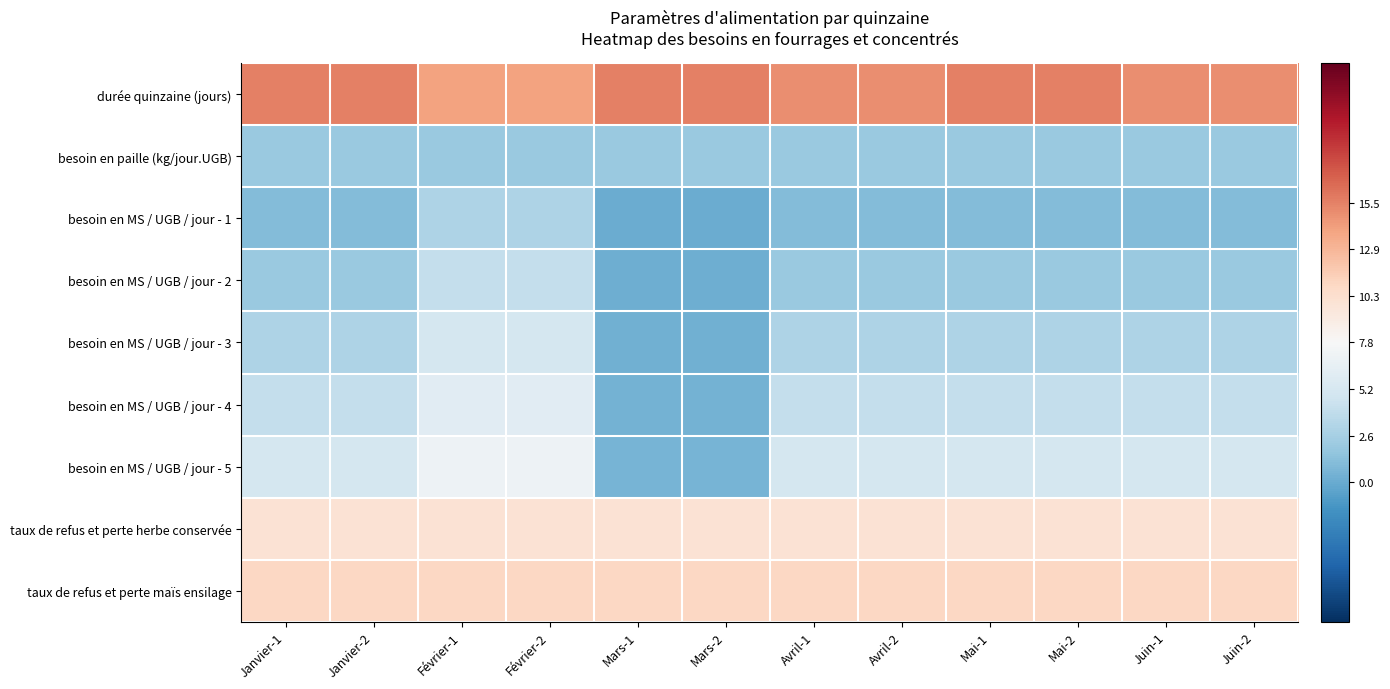

Reading right to left, what are all the values shown in this chart?

durée quinzaine (jours): Juin-2=0.5	Juin-1=0.5	Mai-2=0.5	Mai-1=0.5	Avril-2=0.5	Avril-1=0.5	Mars-2=0.5	Mars-1=0.5	Février-2=0.4	Février-1=0.4	Janvier-2=0.5	Janvier-1=0.5
besoin en paille (kg/jour.UGB): Juin-2=-0.4	Juin-1=-0.4	Mai-2=-0.4	Mai-1=-0.4	Avril-2=-0.4	Avril-1=-0.4	Mars-2=-0.4	Mars-1=-0.4	Février-2=-0.4	Février-1=-0.4	Janvier-2=-0.4	Janvier-1=-0.4
besoin en MS / UGB / jour - 1: Juin-2=-0.4	Juin-1=-0.4	Mai-2=-0.4	Mai-1=-0.4	Avril-2=-0.4	Avril-1=-0.4	Mars-2=-0.5	Mars-1=-0.5	Février-2=-0.3	Février-1=-0.3	Janvier-2=-0.4	Janvier-1=-0.4
besoin en MS / UGB / jour - 2: Juin-2=-0.4	Juin-1=-0.4	Mai-2=-0.4	Mai-1=-0.4	Avril-2=-0.4	Avril-1=-0.4	Mars-2=-0.5	Mars-1=-0.5	Février-2=-0.2	Février-1=-0.2	Janvier-2=-0.4	Janvier-1=-0.4
besoin en MS / UGB / jour - 3: Juin-2=-0.3	Juin-1=-0.3	Mai-2=-0.3	Mai-1=-0.3	Avril-2=-0.3	Avril-1=-0.3	Mars-2=-0.5	Mars-1=-0.5	Février-2=-0.2	Février-1=-0.2	Janvier-2=-0.3	Janvier-1=-0.3
besoin en MS / UGB / jour - 4: Juin-2=-0.2	Juin-1=-0.2	Mai-2=-0.2	Mai-1=-0.2	Avril-2=-0.2	Avril-1=-0.2	Mars-2=-0.5	Mars-1=-0.5	Février-2=-0.1	Février-1=-0.1	Janvier-2=-0.2	Janvier-1=-0.2
besoin en MS / UGB / jour - 5: Juin-2=-0.2	Juin-1=-0.2	Mai-2=-0.2	Mai-1=-0.2	Avril-2=-0.2	Avril-1=-0.2	Mars-2=-0.5	Mars-1=-0.5	Février-2=-0.0	Février-1=-0.0	Janvier-2=-0.2	Janvier-1=-0.2
taux de refus et perte herbe conservée: Juin-2=0.1	Juin-1=0.1	Mai-2=0.1	Mai-1=0.1	Avril-2=0.1	Avril-1=0.1	Mars-2=0.1	Mars-1=0.1	Février-2=0.1	Février-1=0.1	Janvier-2=0.1	Janvier-1=0.1
taux de refus et perte maïs ensilage: Juin-2=0.2	Juin-1=0.2	Mai-2=0.2	Mai-1=0.2	Avril-2=0.2	Avril-1=0.2	Mars-2=0.2	Mars-1=0.2	Février-2=0.2	Février-1=0.2	Janvier-2=0.2	Janvier-1=0.2